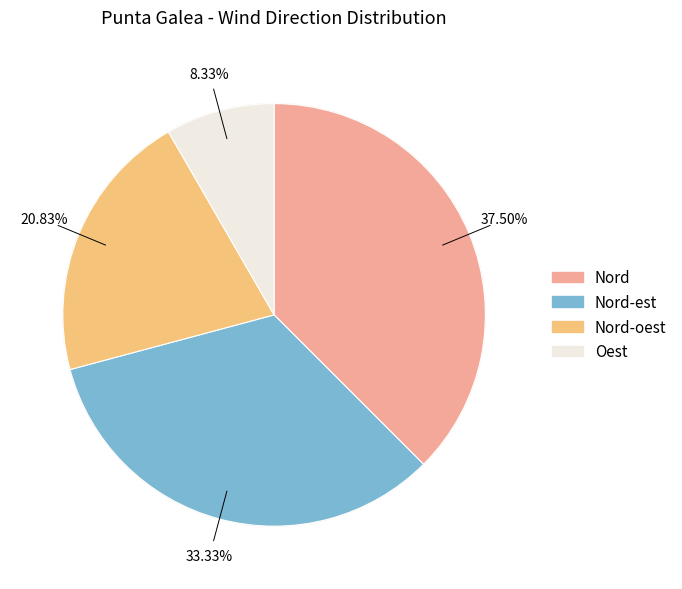

Is there any slice that represents more than half of the pie?

No